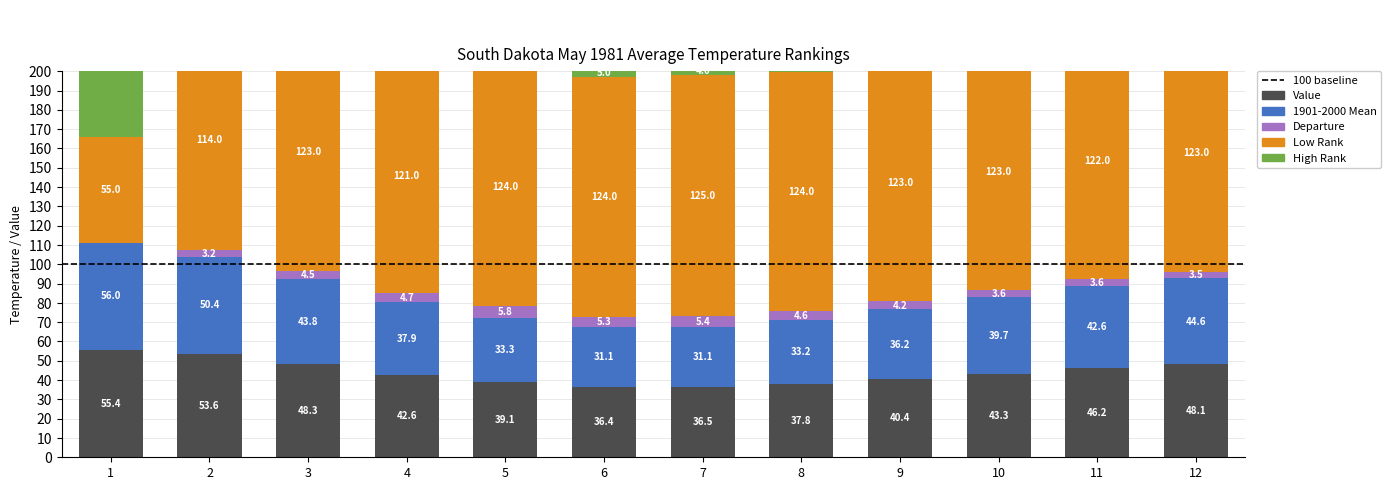

What is the minimum value shown in the chart?

-0.6